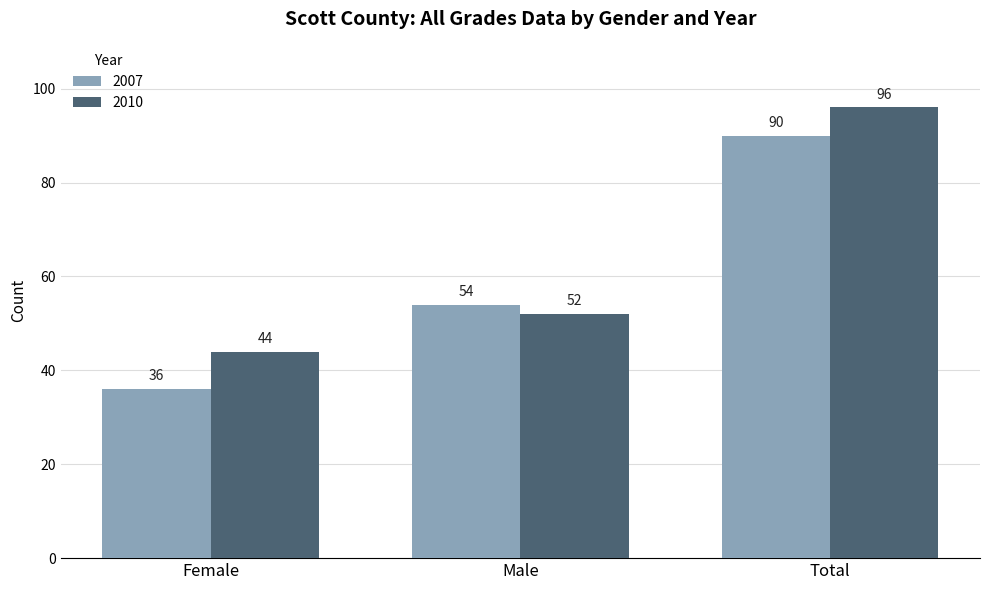

How many bars are there in each group?

2